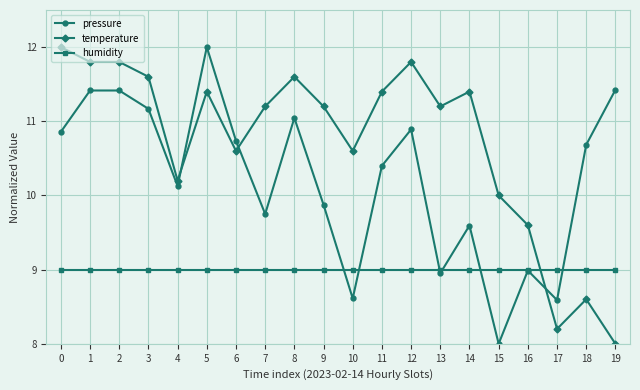

Which series changed the most between 3 and 14?

pressure